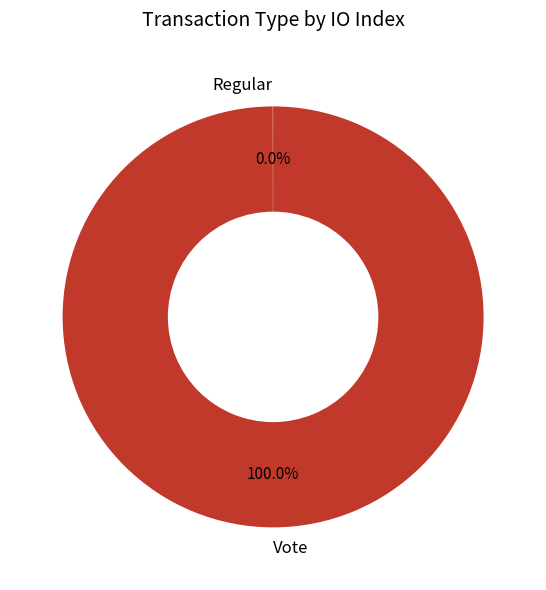

Which category accounts for the majority?

Vote